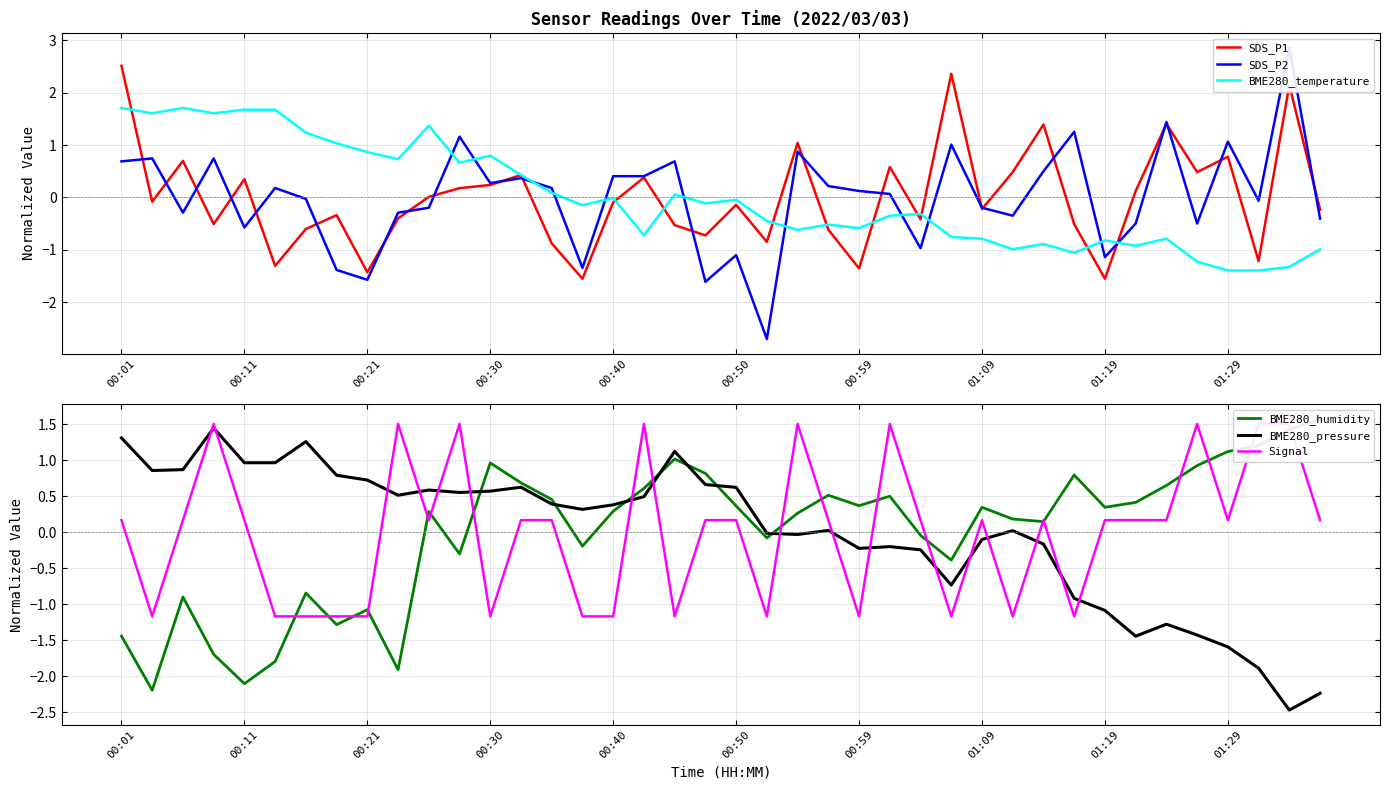

How many intersections are there between BME280_humidity and Signal?

19